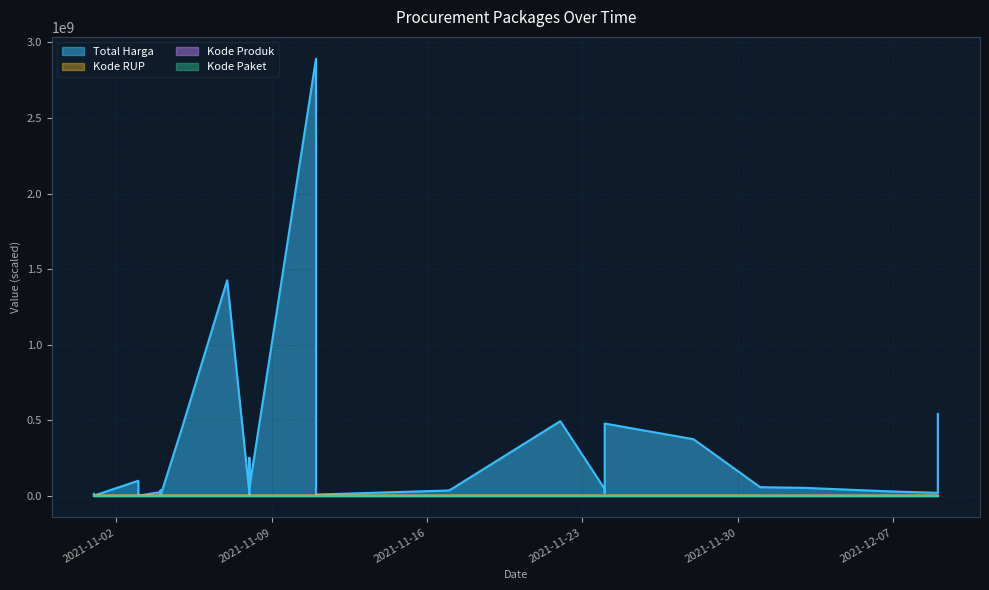

Which series has the largest total across all categories?

Total Harga